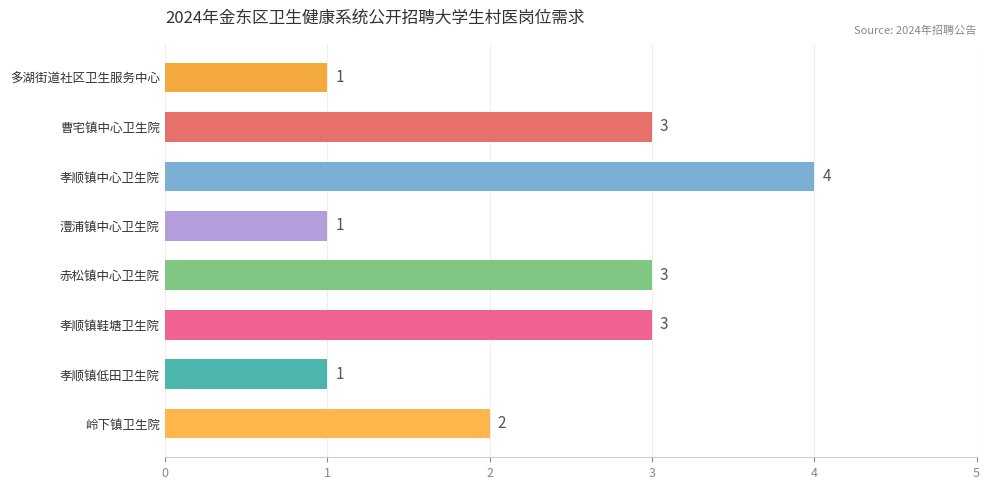

At which label is the value closest to 2?

岭下镇卫生院